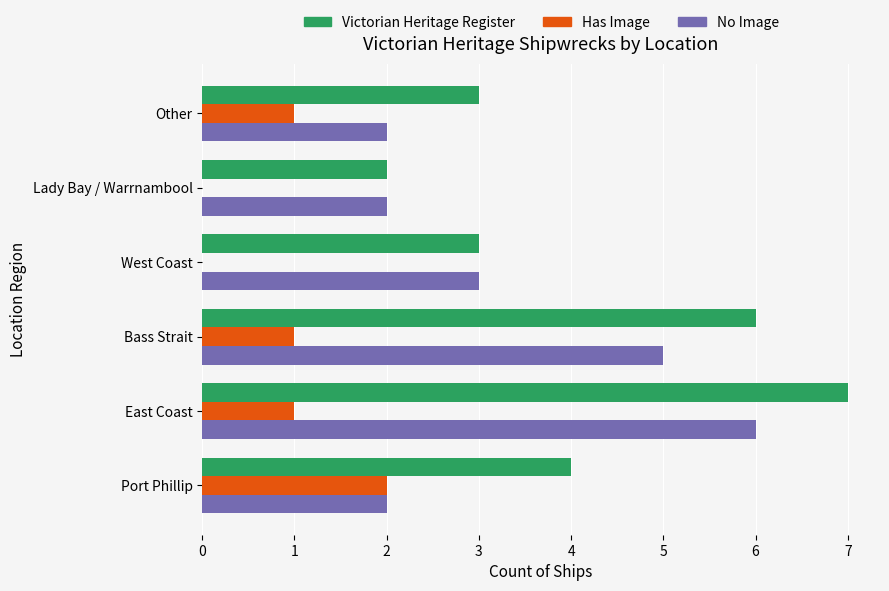

What is the highest value of the No Image series?

6